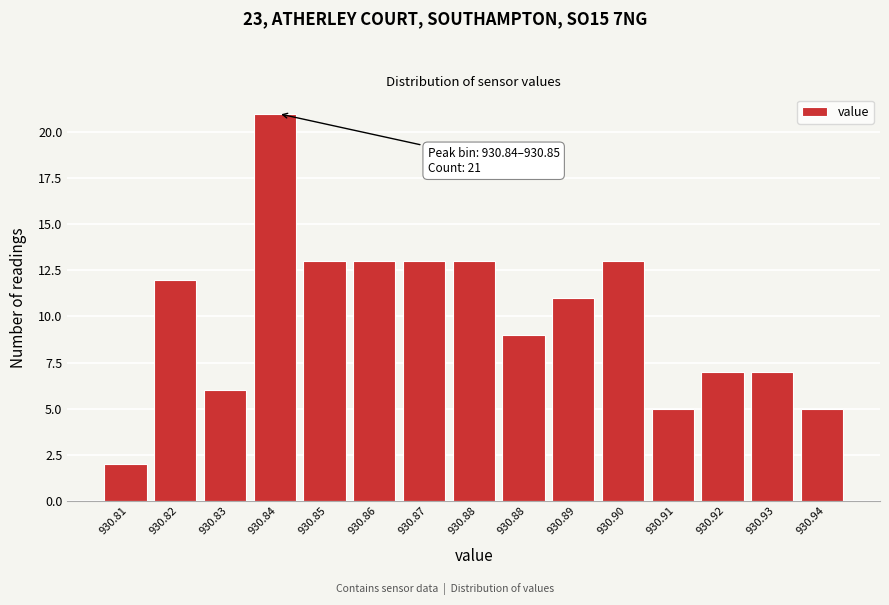

How many categories are shown in the chart?

15